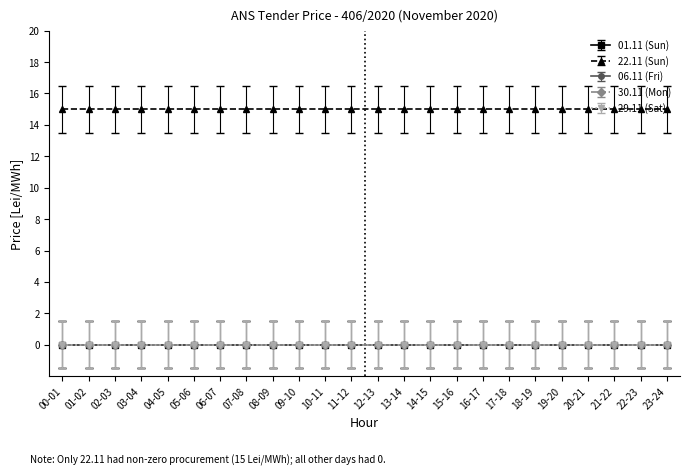

Rank the series by their maximum value, from lowest to highest.

01.11 (Sun), 06.11 (Fri), 30.11 (Mon), 29.11 (Sat), 22.11 (Sun)